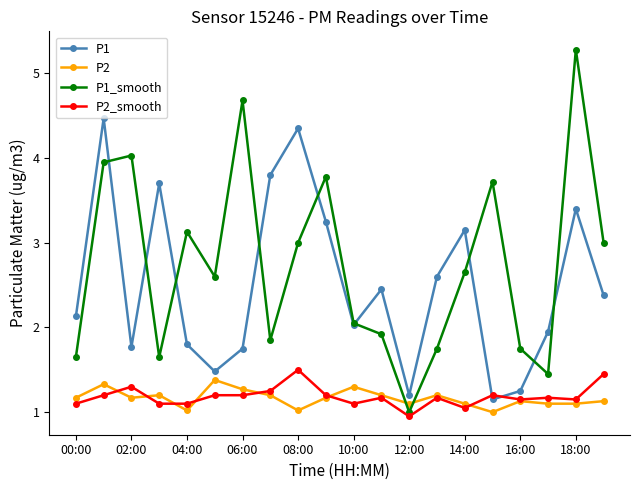

What is the value of the P2 point at the 2nd from the left?

1.3